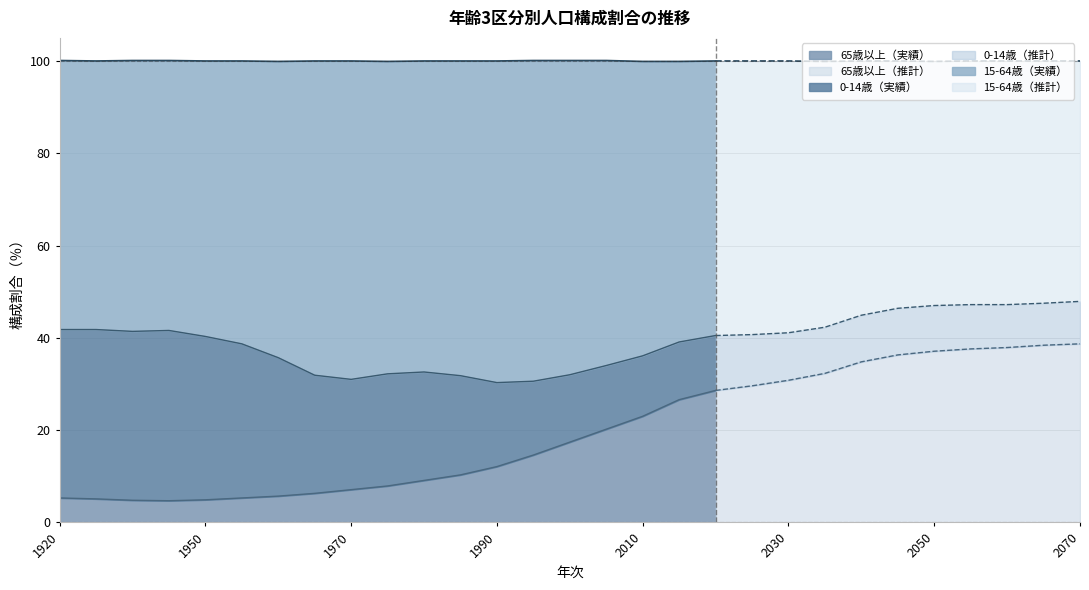

The value of 0-14歳（％） at 1965 is 25.6. True or false?

True